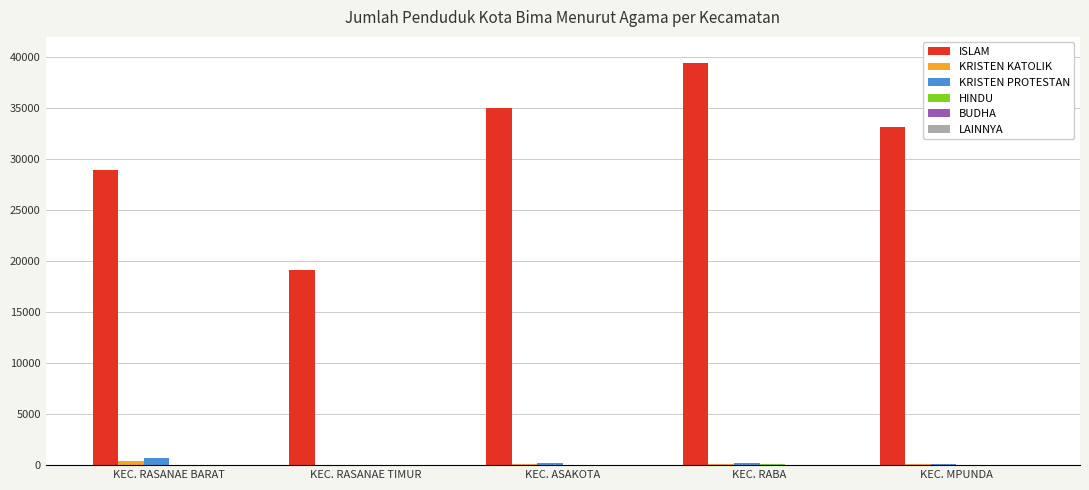

At which category does the chart reach its peak across all series?

KEC. RABA